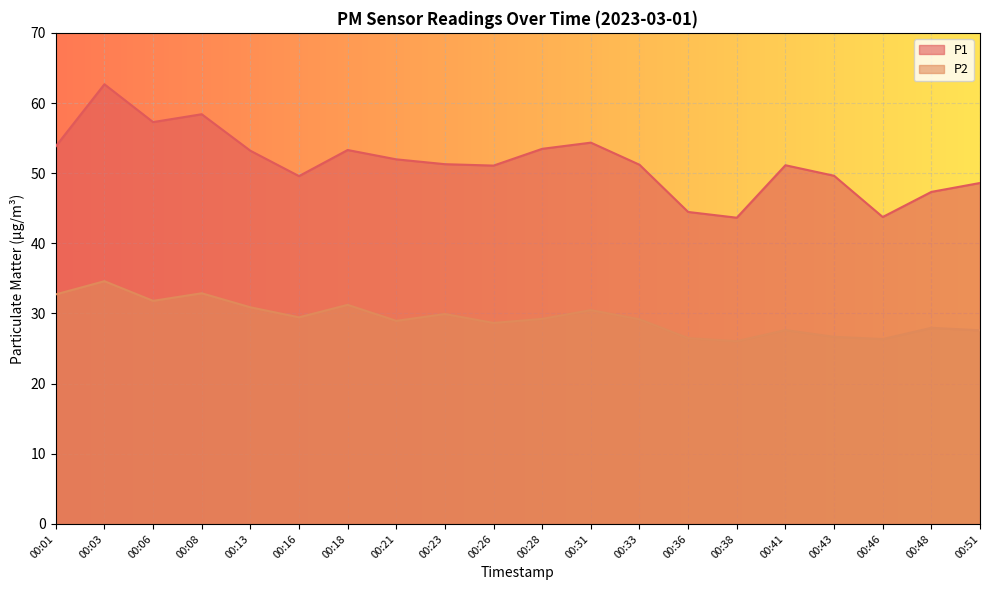

Count the number of categories in the chart.

20